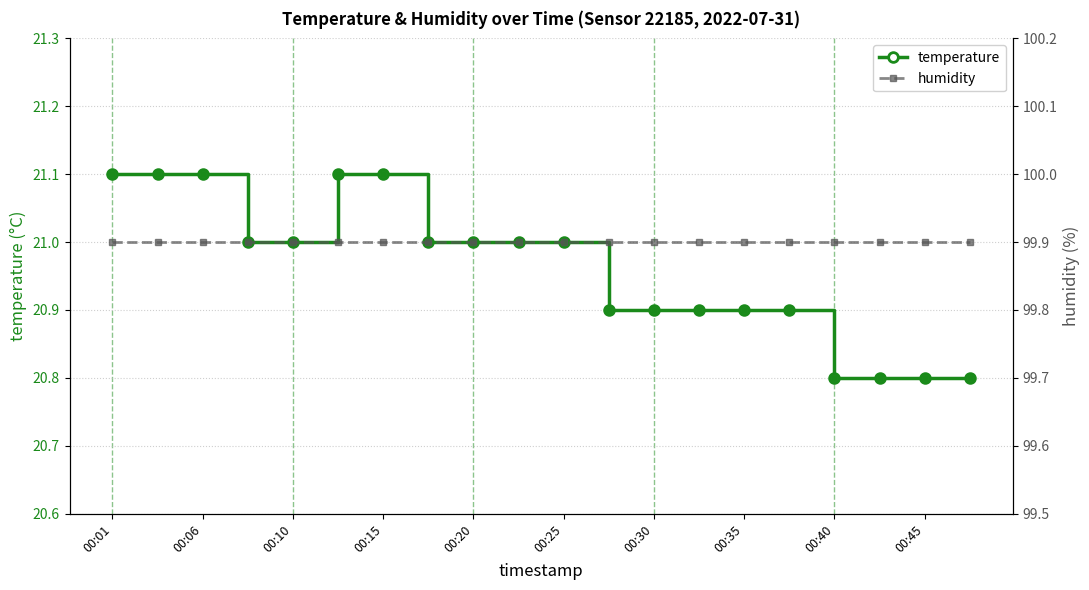

How many lines are shown in the chart?

2